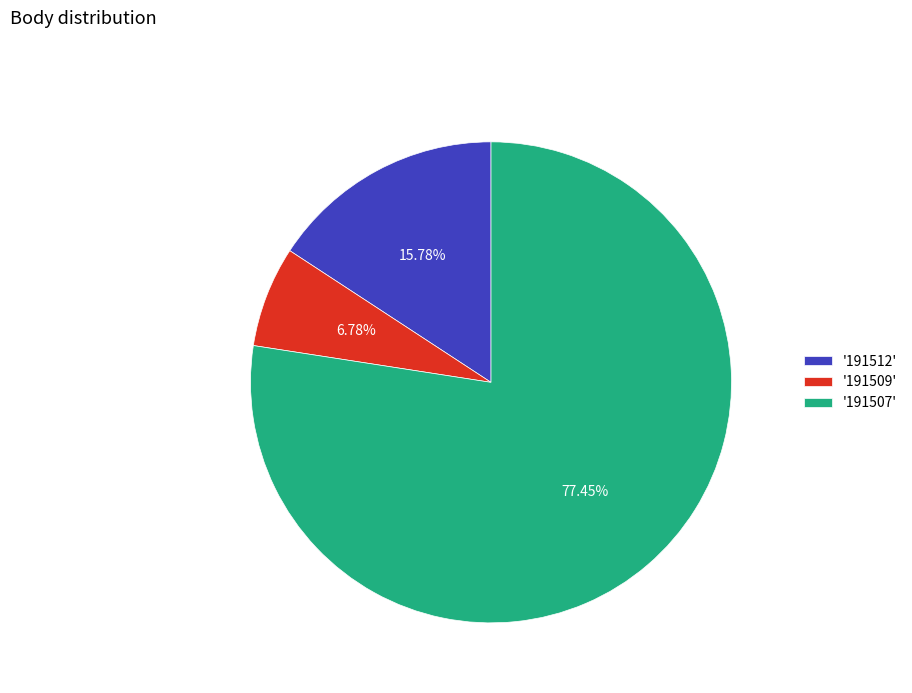

Which category accounts for the majority?

'191507'